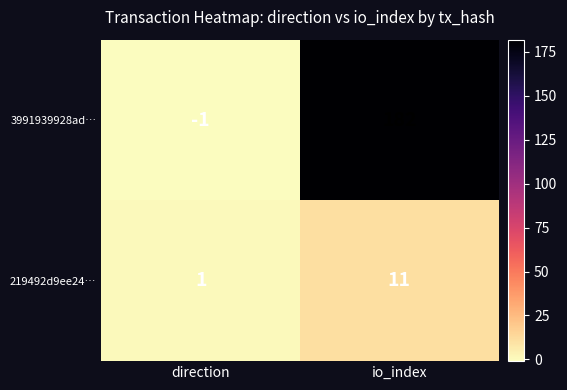

What is the approximate value of 219492d9ee24… at io_index, to the nearest 5?

10